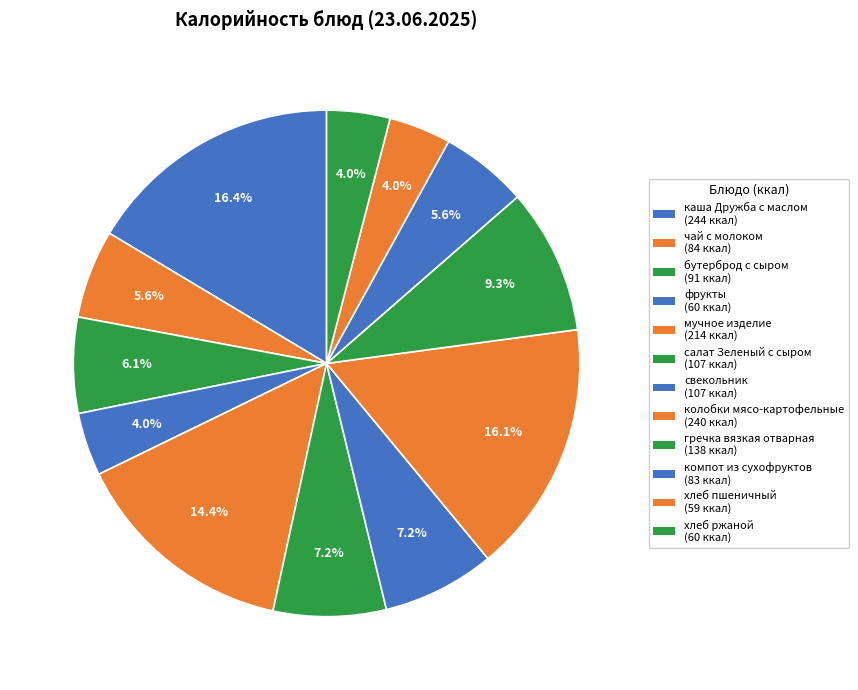

Which slice is the largest?

каша Дружба с маслом